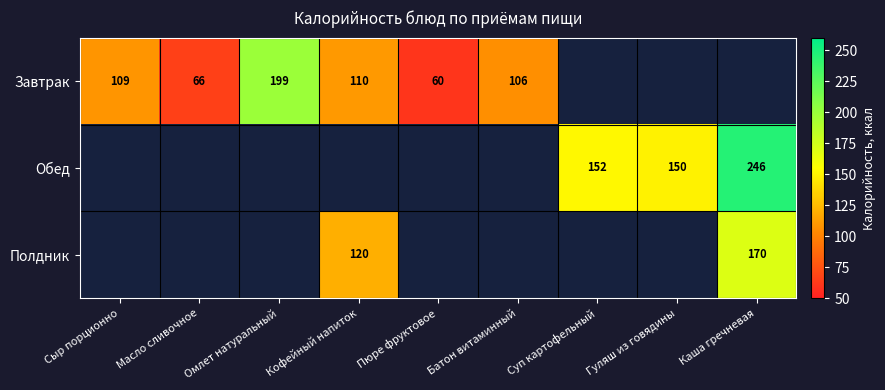

The value of Завтрак at Кофейный напиток is 110. True or false?

True